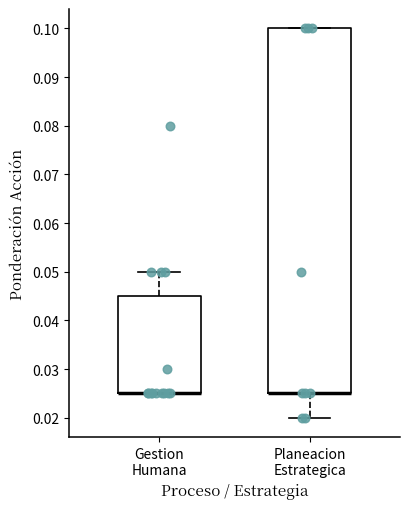

Reading left to right, read every box against the y-axis: the position of its median line, the range the box covers, and the ends of its whiskers. The values are not printed on the chart, so give them approximately, as read against the axis.

Gestion Humana: median 0.025 (drawn on the box's lower edge), box 0.025 to 0.045, whiskers 0.025 to 0.050
Planeacion Estrategica: median 0.025 (drawn on the box's lower edge), box 0.025 to 0.100, whiskers 0.020 to 0.100